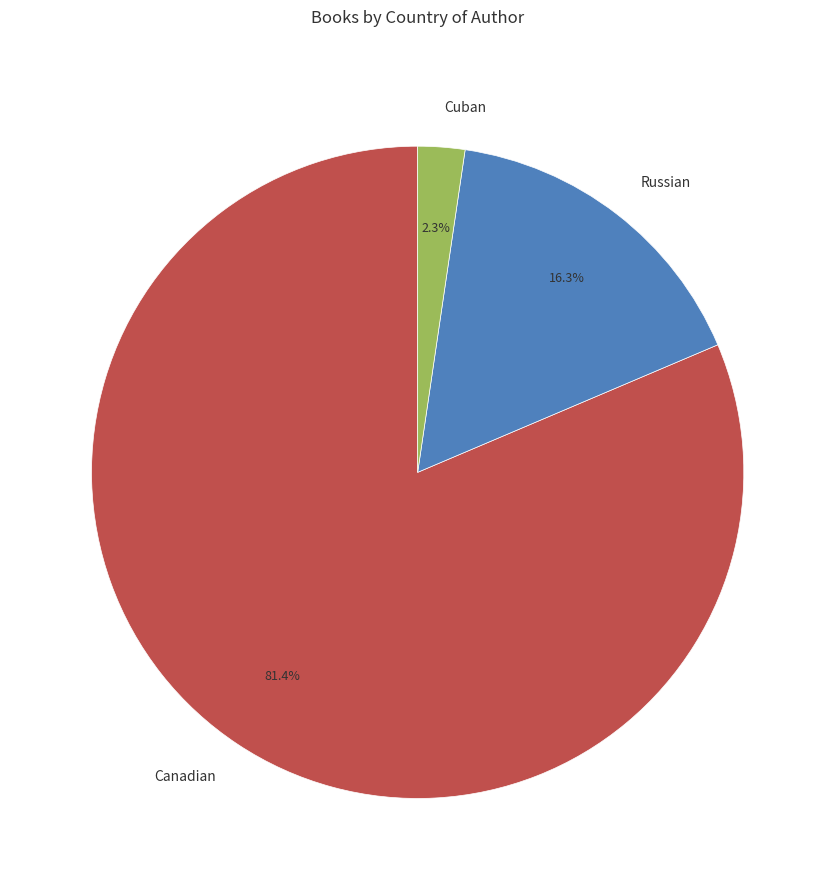

Which category accounts for the majority?

Canadian